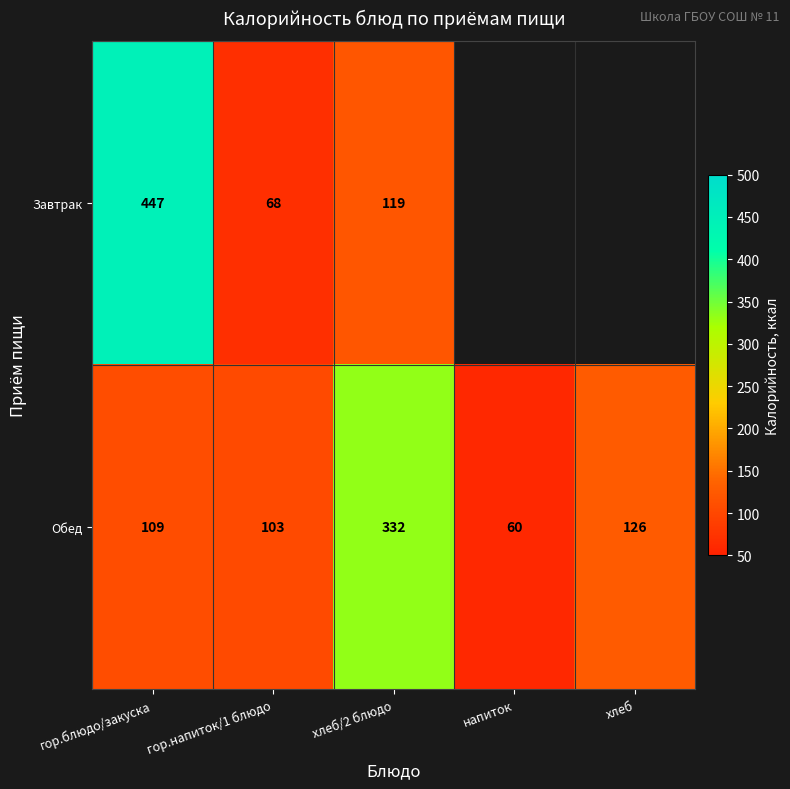

List the labels in order of Обед value, largest first.

хлеб/2 блюдо, хлеб, гор.блюдо/закуска, гор.напиток/1 блюдо, напиток